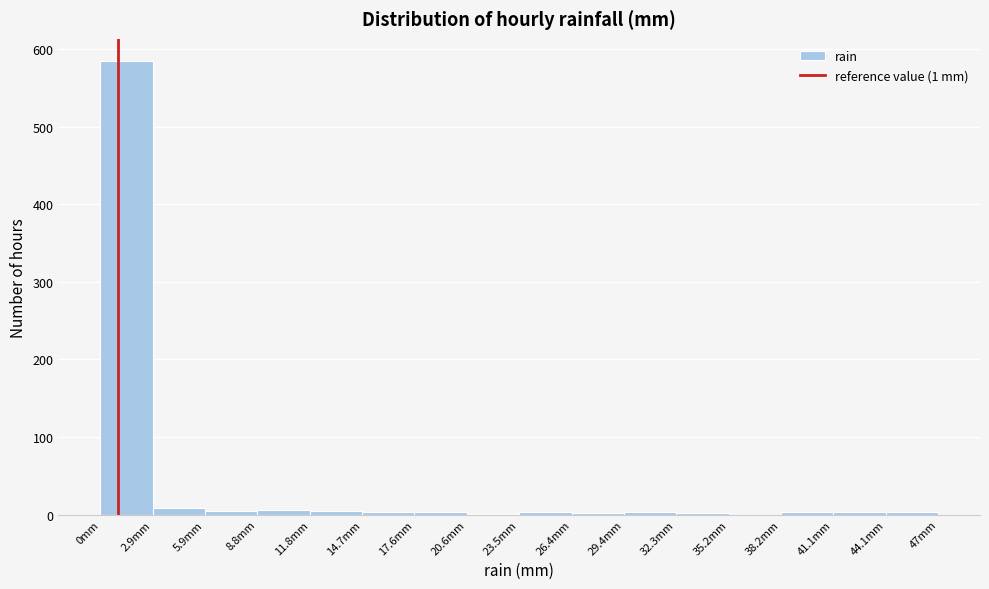

Over which range of the x-axis is the bar tallest?

0.0 to 3.0